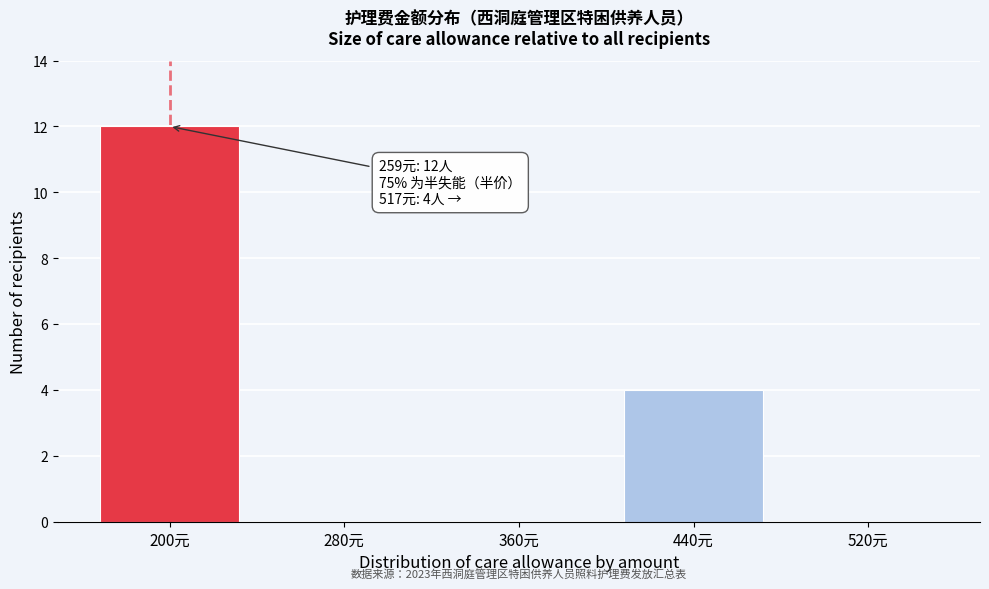

Reading left to right, transcribe all the data shown in this chart.

200元=12	280元=0	360元=0	440元=4	520元=0